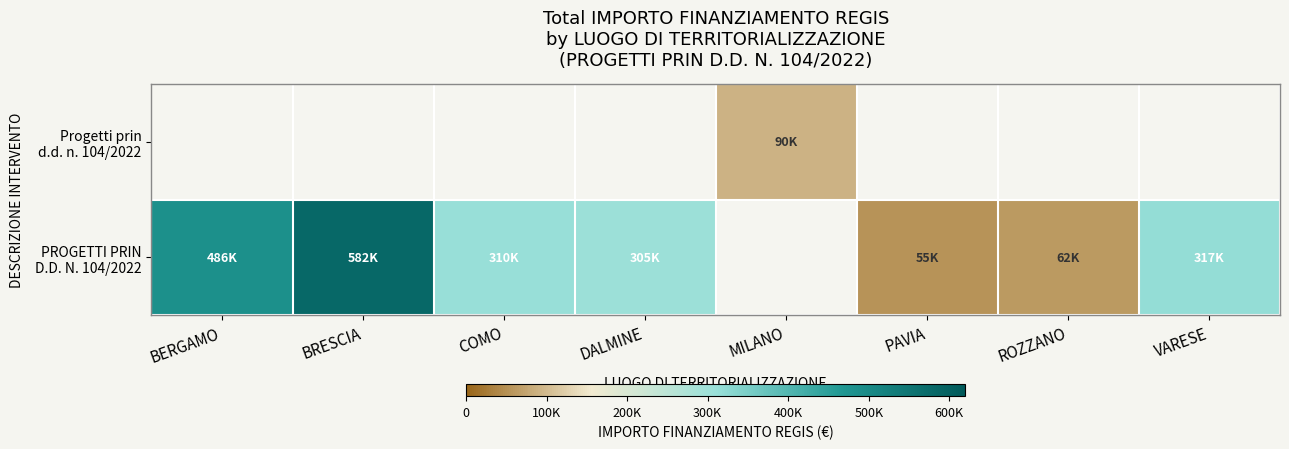

True or false: PROGETTI PRIN D.D. N. 104/2022 has a value of 504602.7 at DALMINE.

False